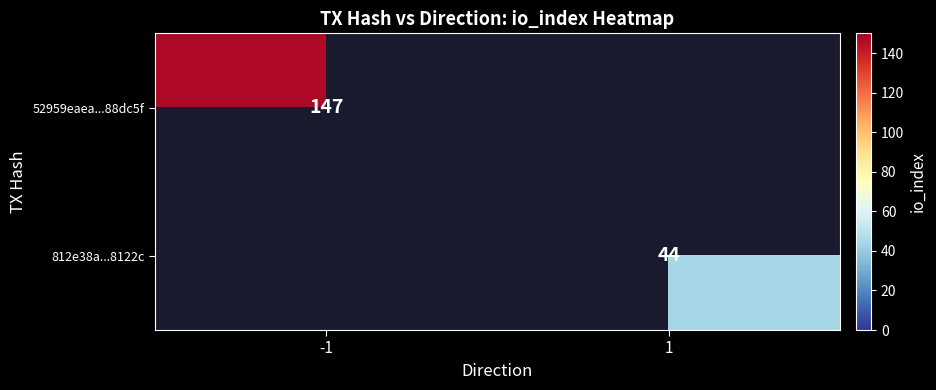

The value of 52959eaea...88dc5f at -1 is 257. True or false?

False